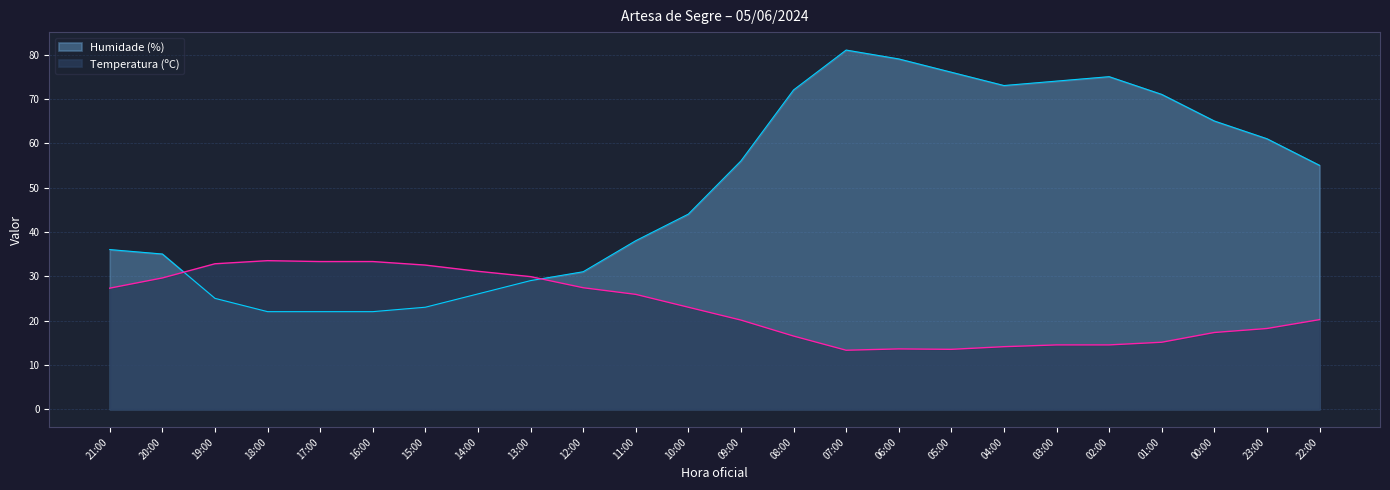

What is the sum of the Humidade (%) values at 19:00 and 21:00?

61.0